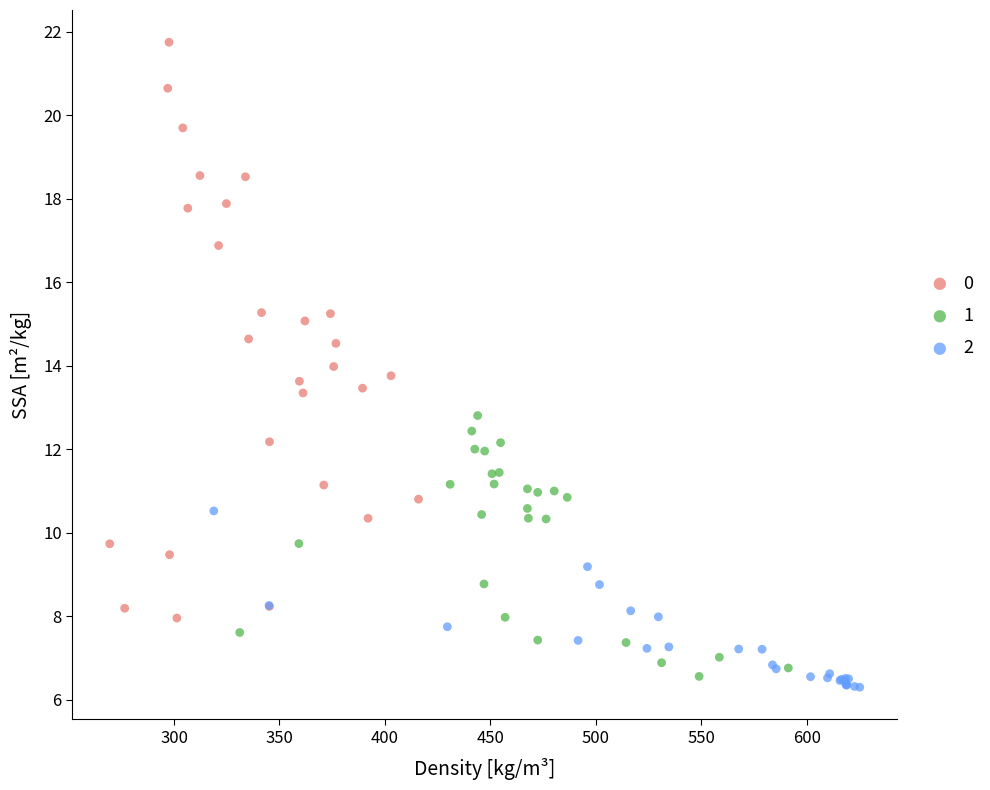

What are all the series names shown in the legend?

0, 1, 2